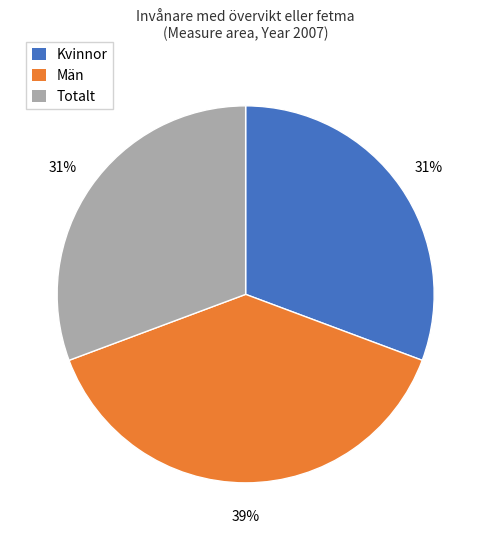

The Totalt slice represents 41% of the pie. True or false?

False